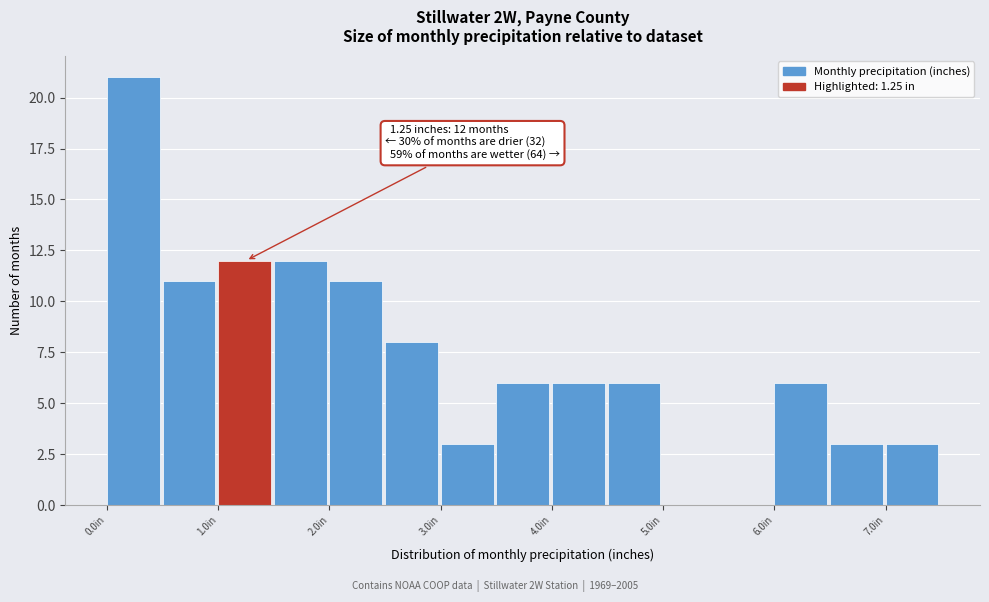

Over which range of the x-axis is the bar tallest?

0.0 to 0.5